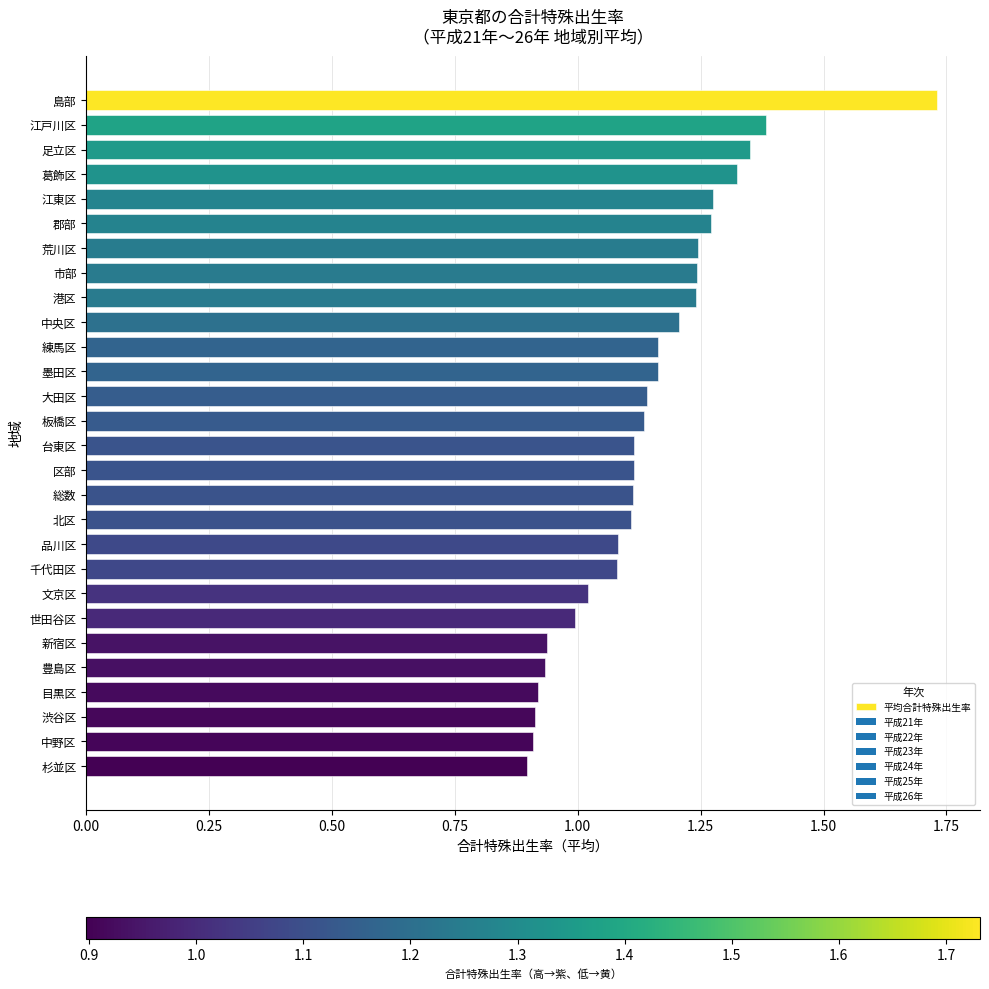

True or false: the data shows 1.1 at 板橋区.

True